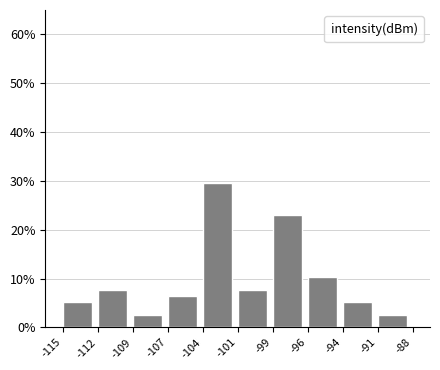

Reading right to left, list all the values displayed in this chart.

2.6	5.1	10.3	23.1	7.7	29.5	6.4	2.6	7.7	5.1